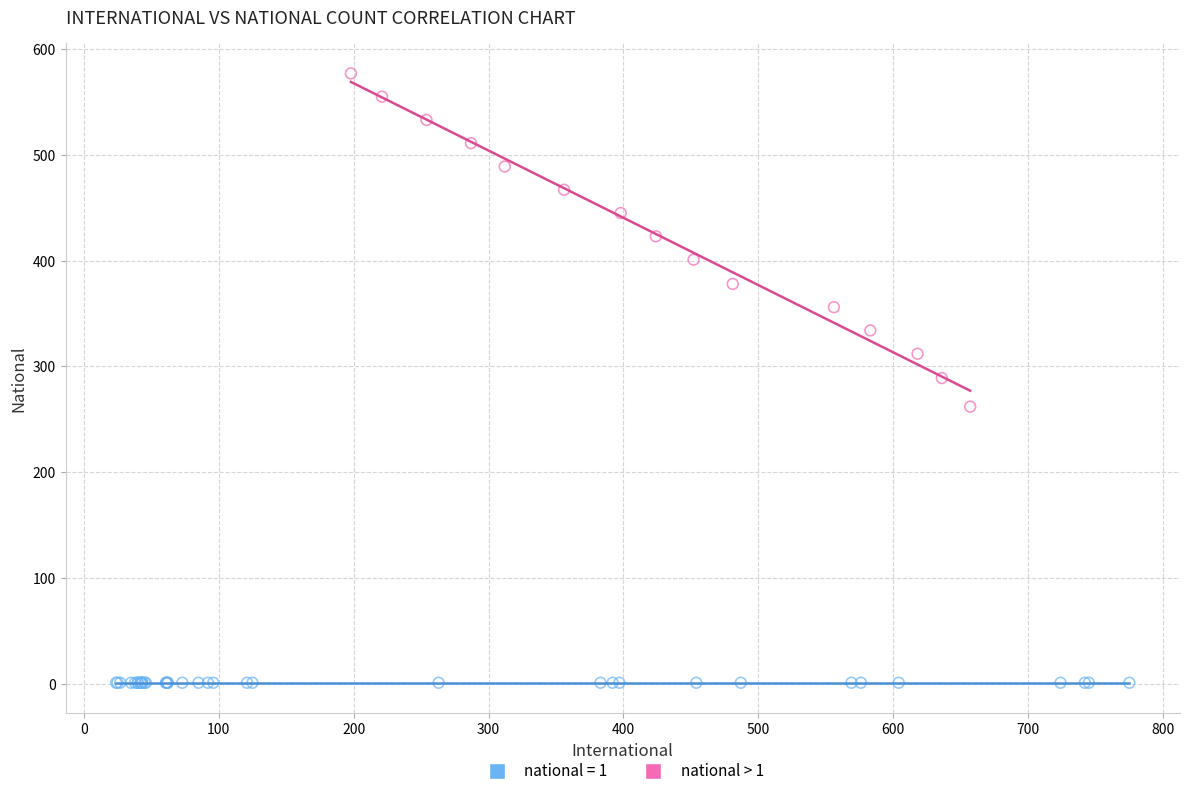

Which series reaches the maximum Y coordinate?

national > 1